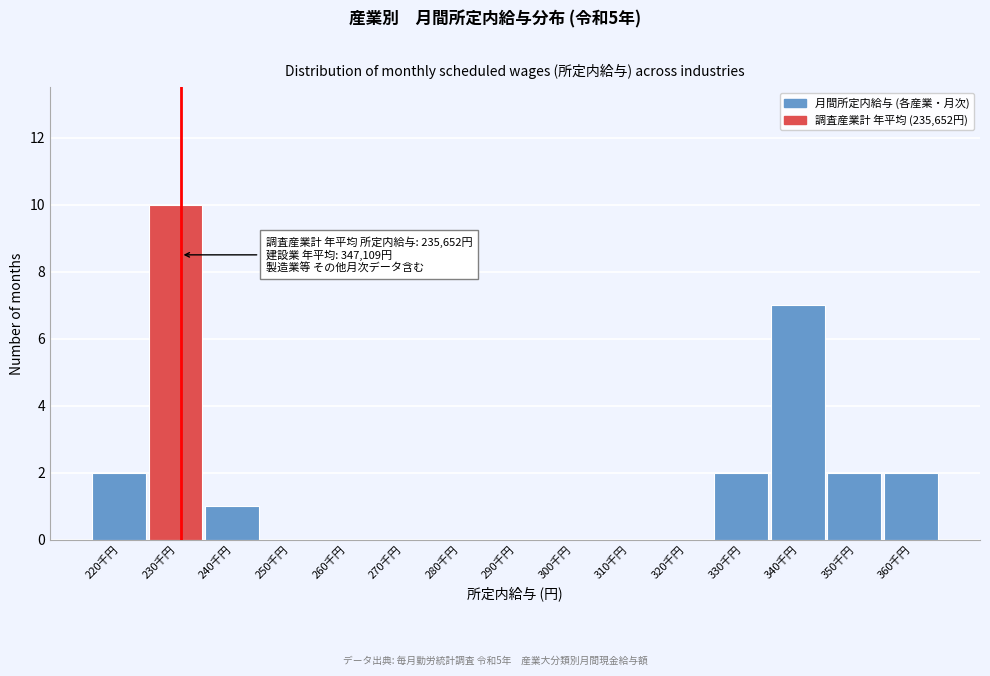

Reading right to left, transcribe all the data shown in this chart.

360千円=2	350千円=2	340千円=7	330千円=2	320千円=0	310千円=0	300千円=0	290千円=0	280千円=0	270千円=0	260千円=0	250千円=0	240千円=1	230千円=10	220千円=2